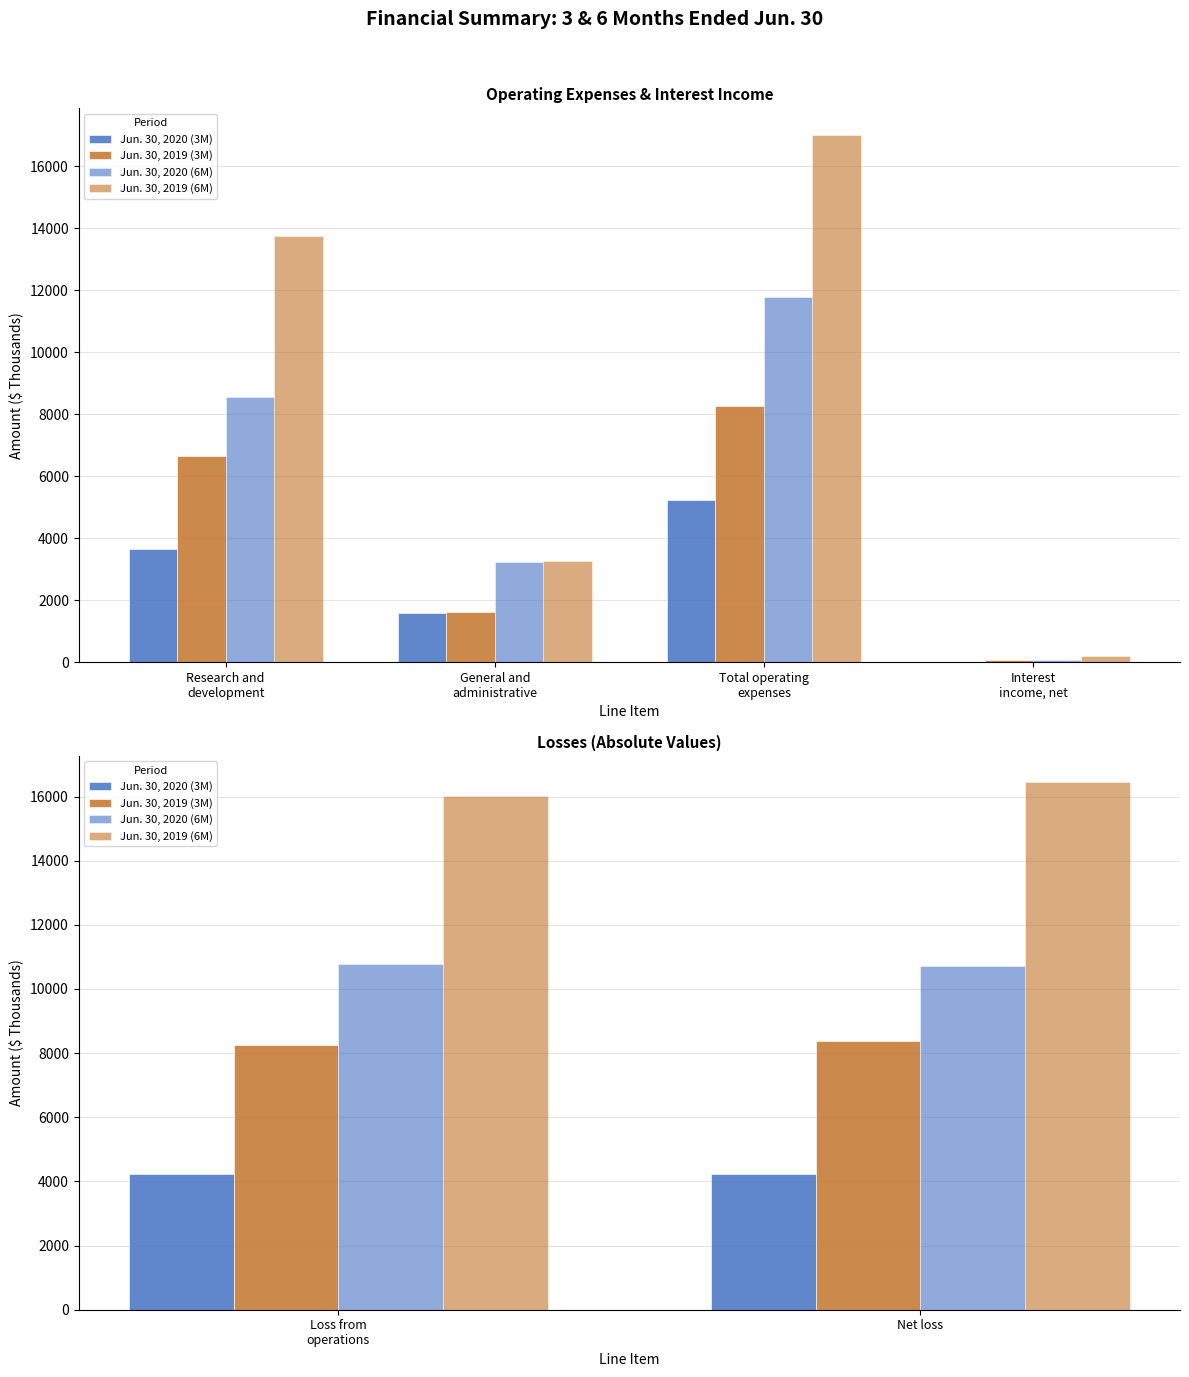

At Loss from operations, list the series in order from smallest to largest.

Jun. 30, 2020 (3M), Jun. 30, 2019 (3M), Jun. 30, 2020 (6M), Jun. 30, 2019 (6M)